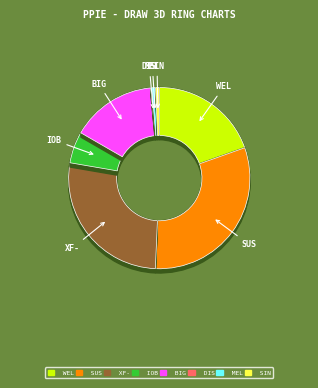

True or false: BIG4 accounts for 15% of the total.

True